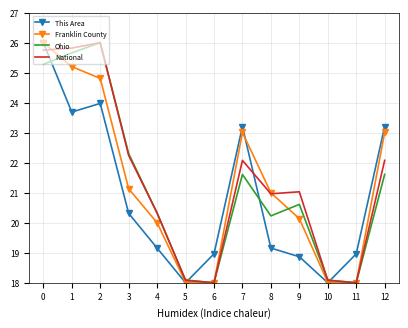

Between 1 and 9, which series saw the biggest shift?

Franklin County